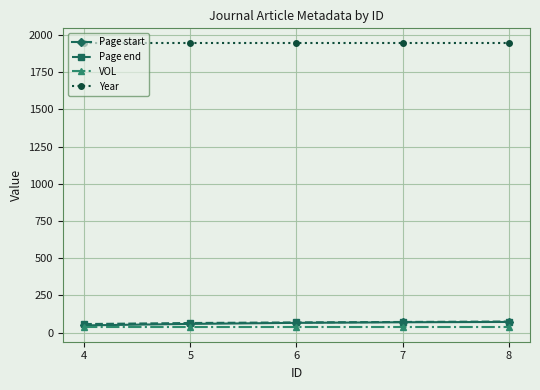

Does the chart display data point markers on the line(s)?

Yes